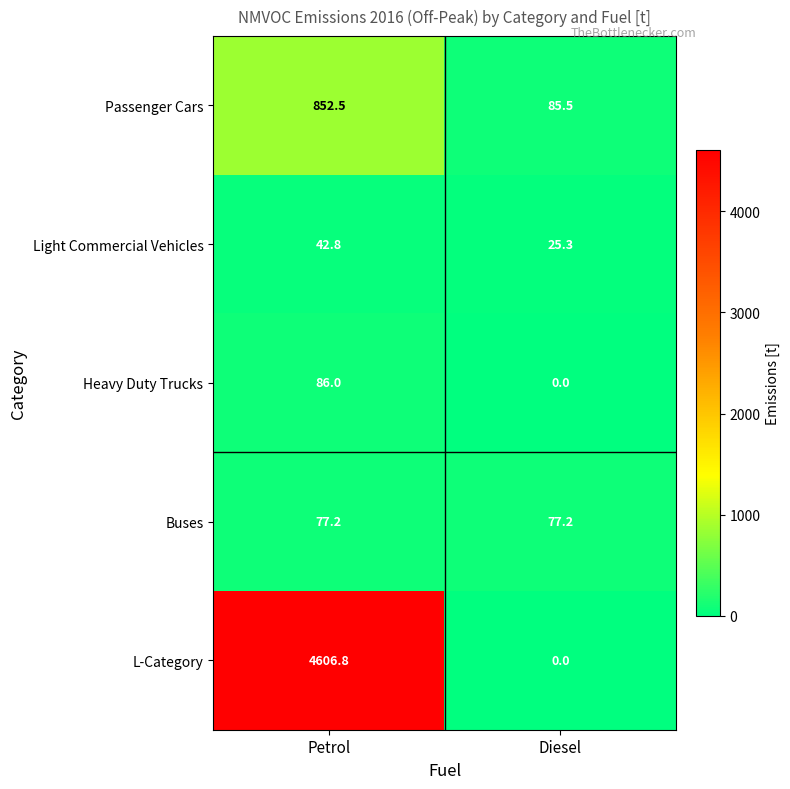

How many series are shown in this chart?

5